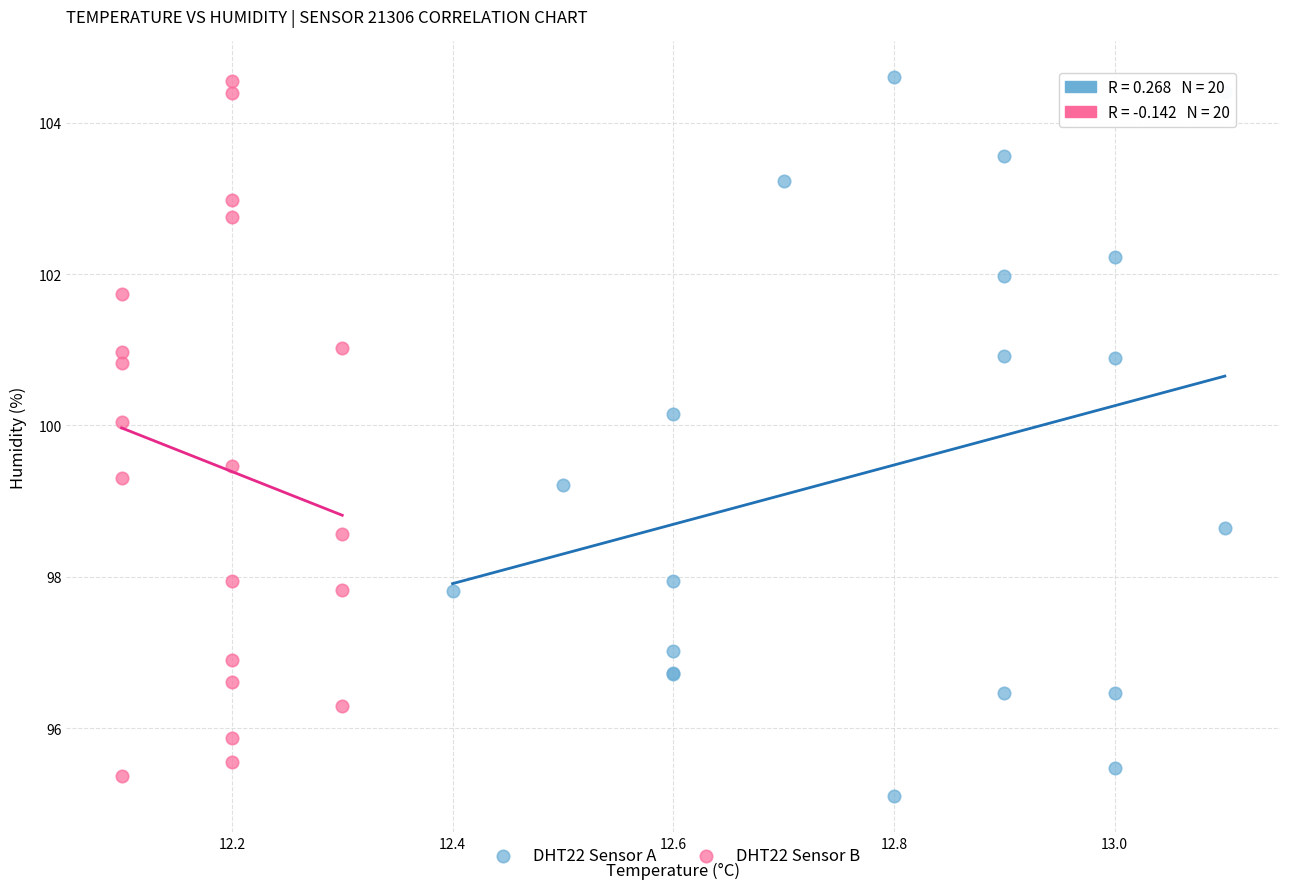

What are all the series names shown in the legend?

DHT22 Sensor A, DHT22 Sensor B